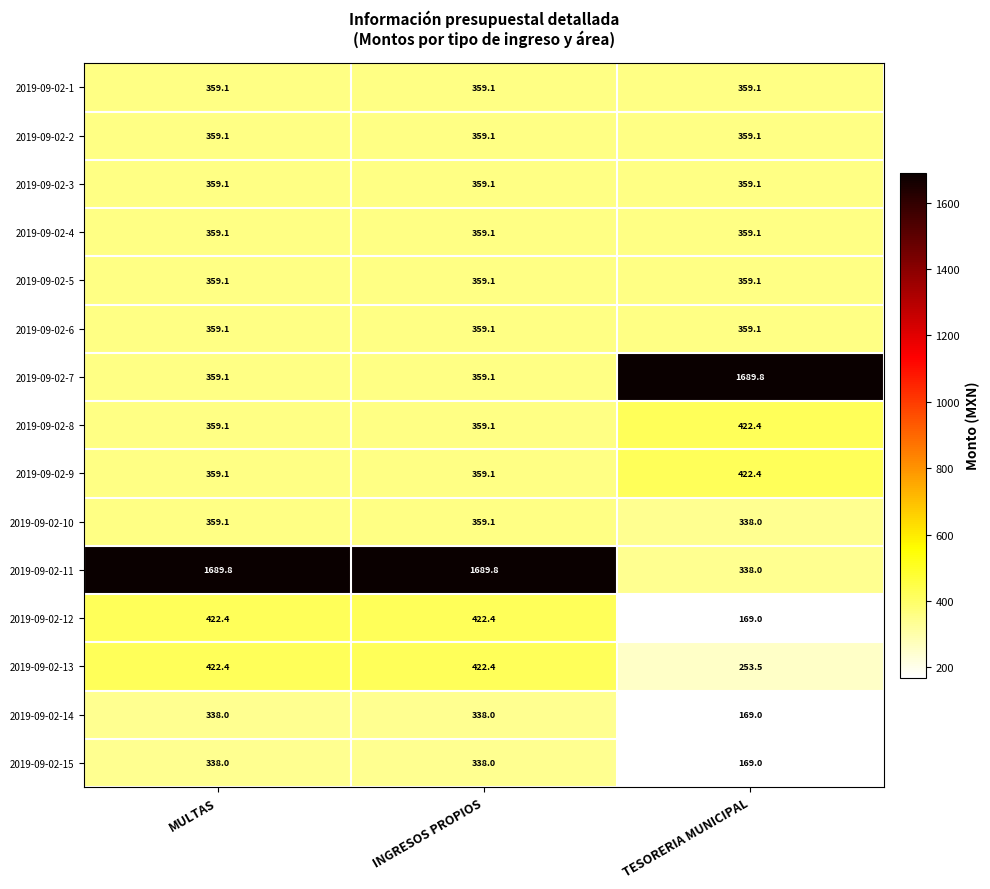

Between MULTAS and TESORERIA MUNICIPAL, which series saw the biggest shift?

2019-09-02-11